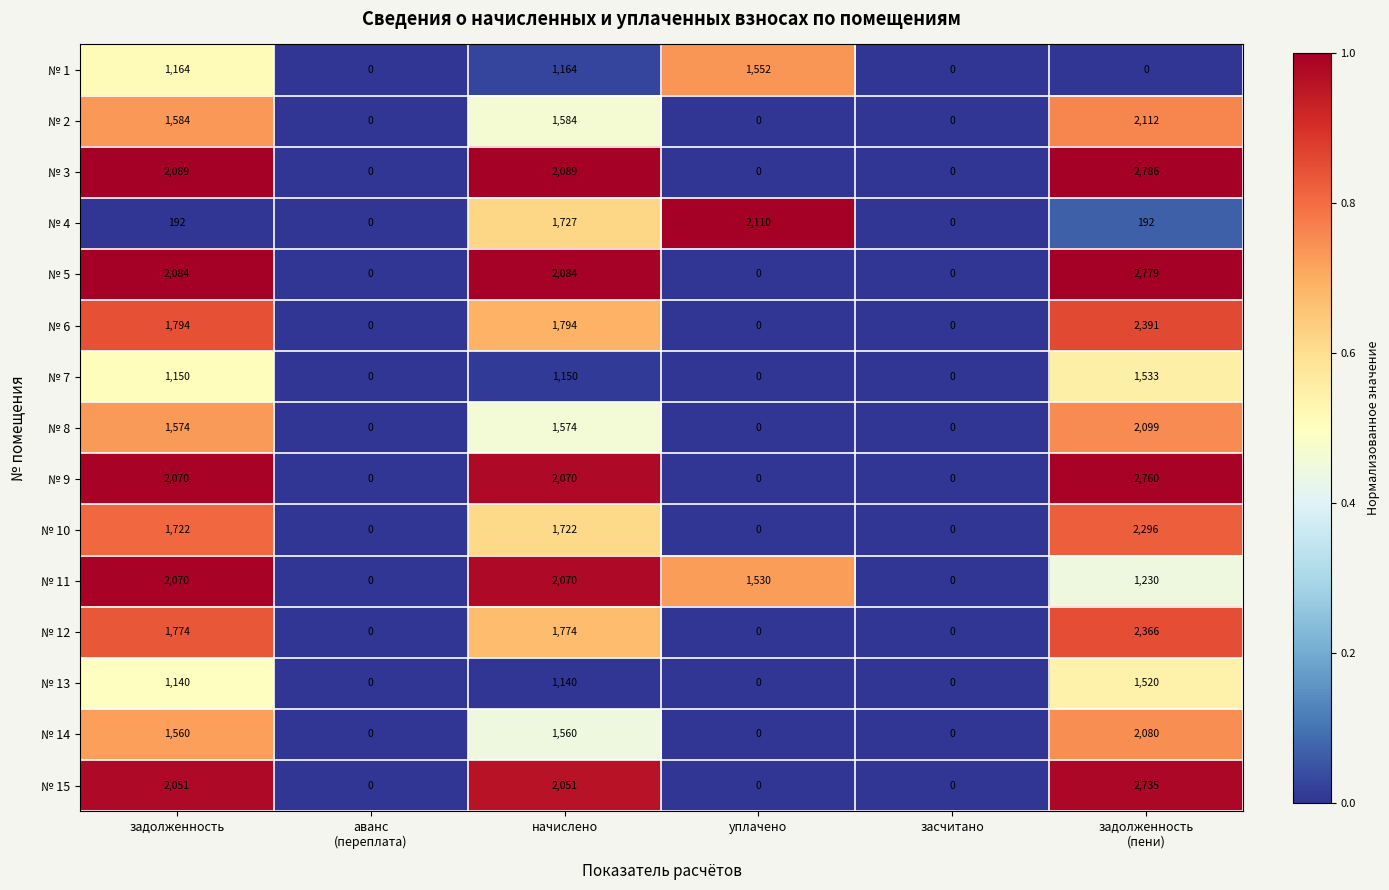

What is the maximum value for № 7?

1533